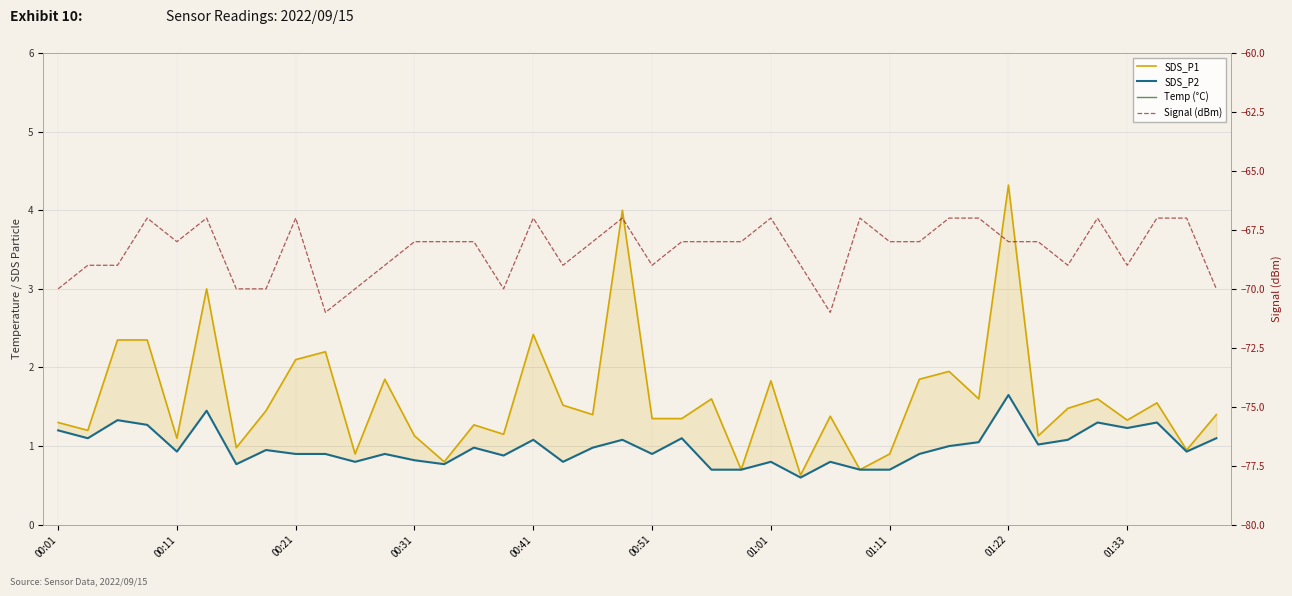

What is the difference between the second highest and minimum values in the Temp (°C) series?

0.6